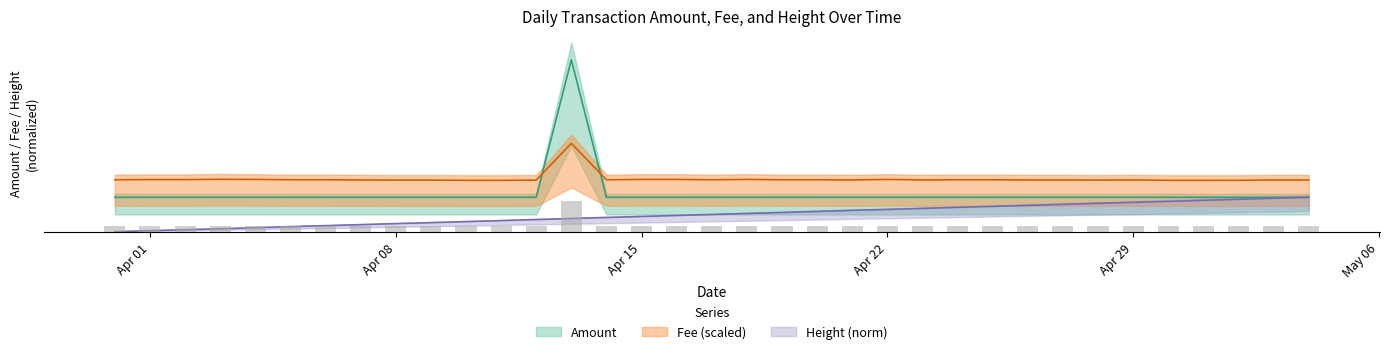

What is the value of the Fee bar at the 30th from the left?

1505.0